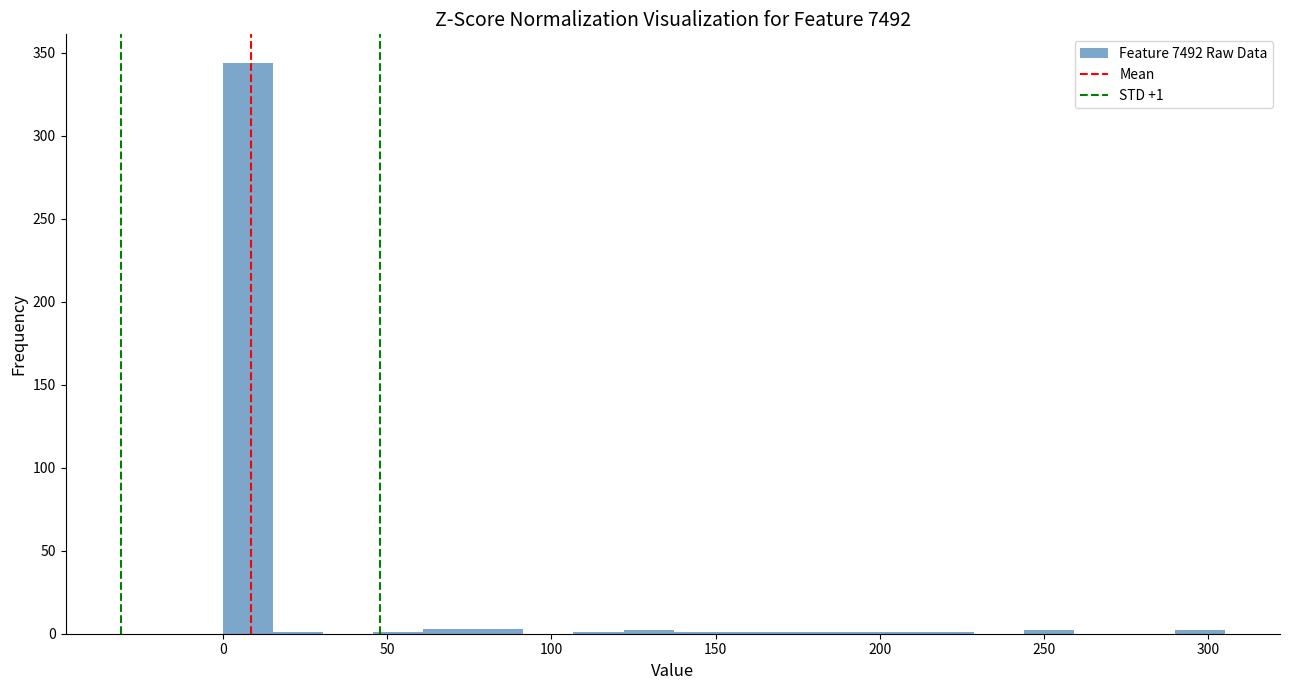

Around what value on the x-axis is the tallest bar? Give the approximate position of its centre, as read against the axis.

10